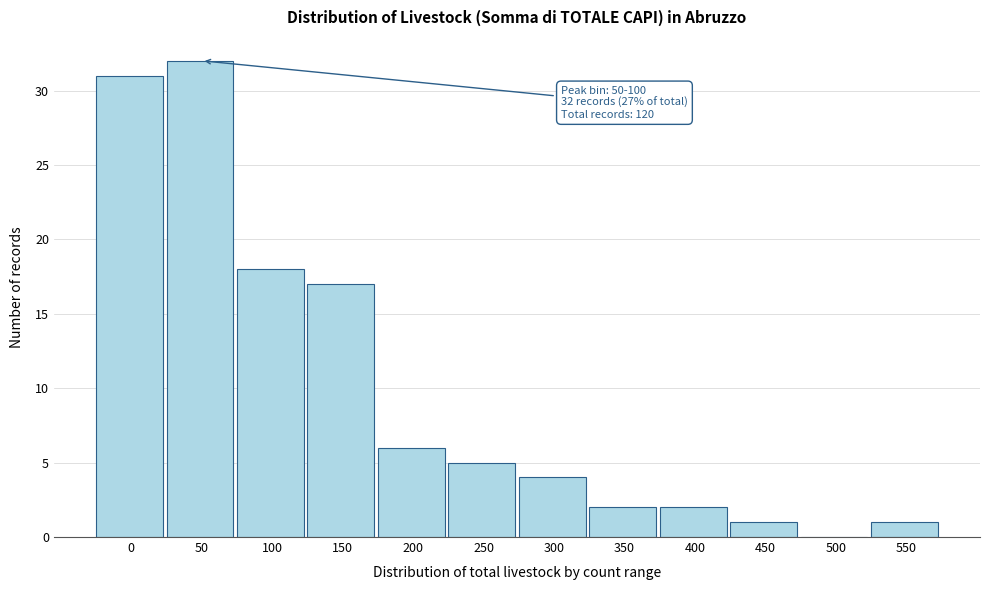

Reading left to right, what are all the values shown in this chart?

0=31	50=32	100=18	150=17	200=6	250=5	300=4	350=2	400=2	450=1	500=0	550=1